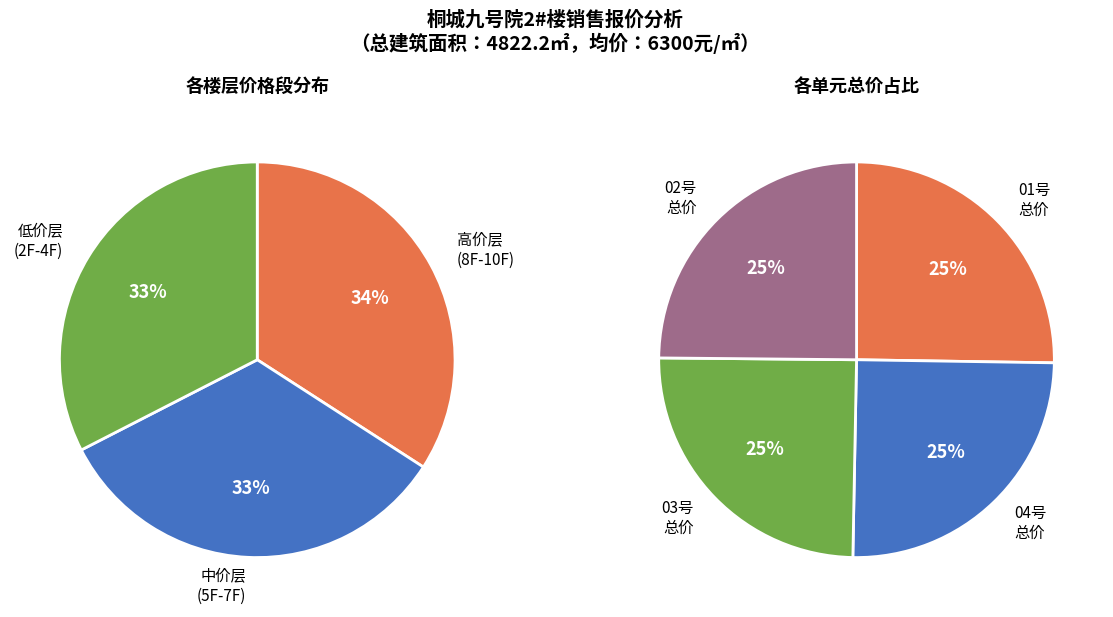

Which has a higher value, 3F or 7F?

7F